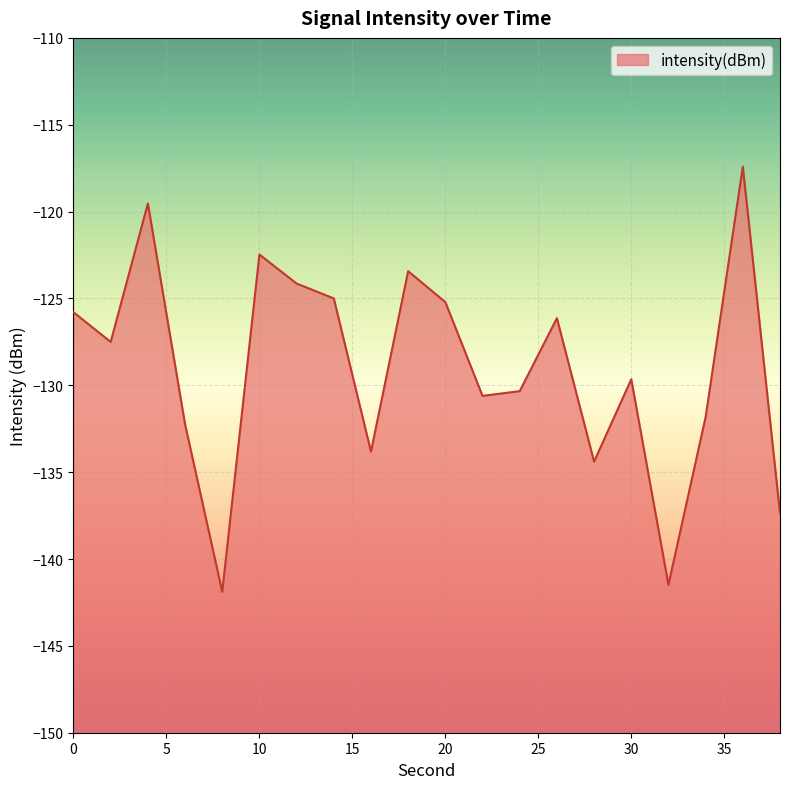

Which category has the highest value across all series?

36